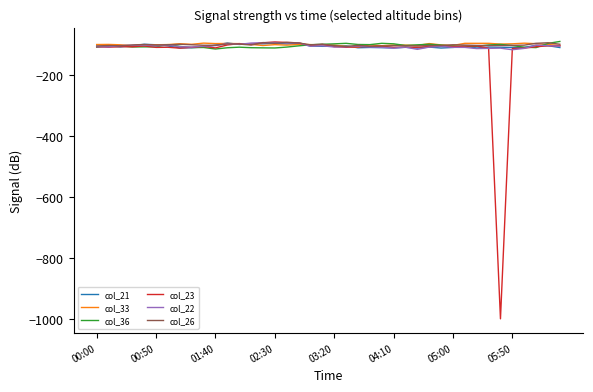

Which series has the widest spread of values?

col_23